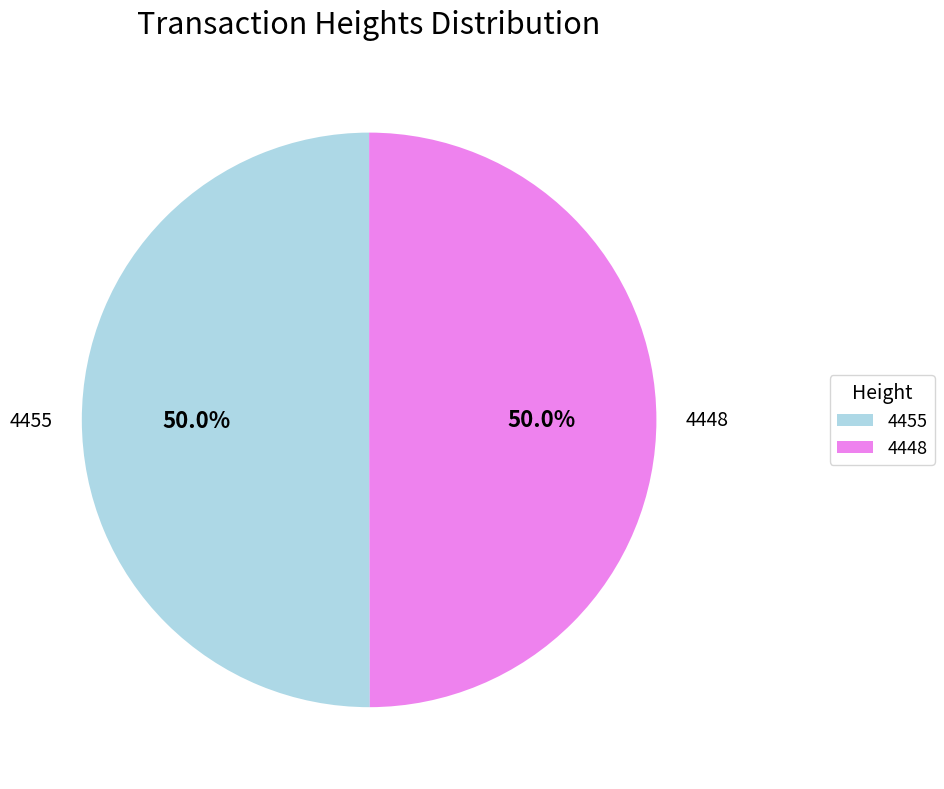

The 4448 slice represents 50% of the pie. True or false?

True